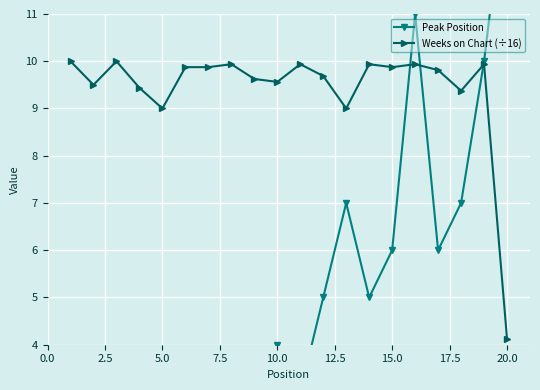

At which label does Weeks on Chart (÷16) reach its minimum?

20.0